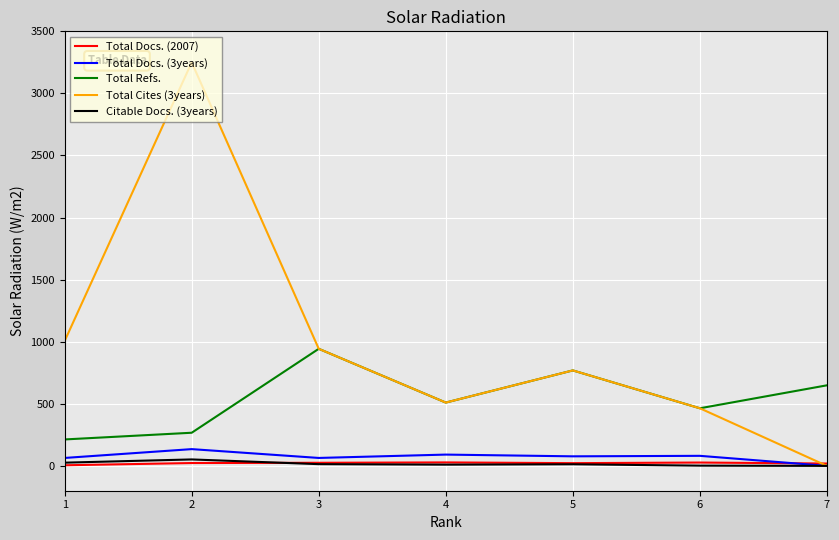

Which series has the widest spread of values?

Total Cites (3years)